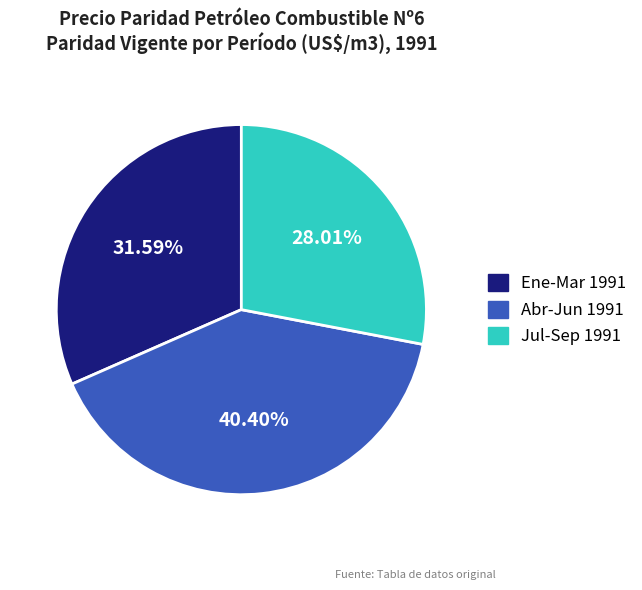

Is the sum of Jul-Sep 1991 and Ene-Mar 1991 greater than half?

Yes